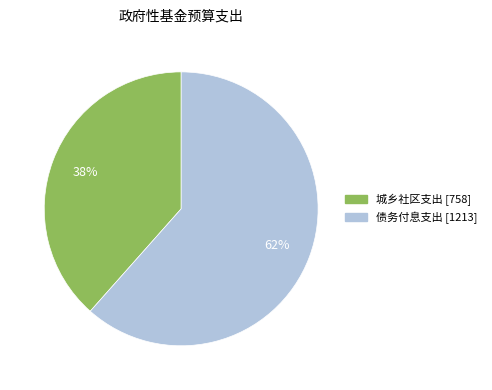

Do 城乡社区支出 and 债务付息支出 together represent more than half of the pie?

Yes